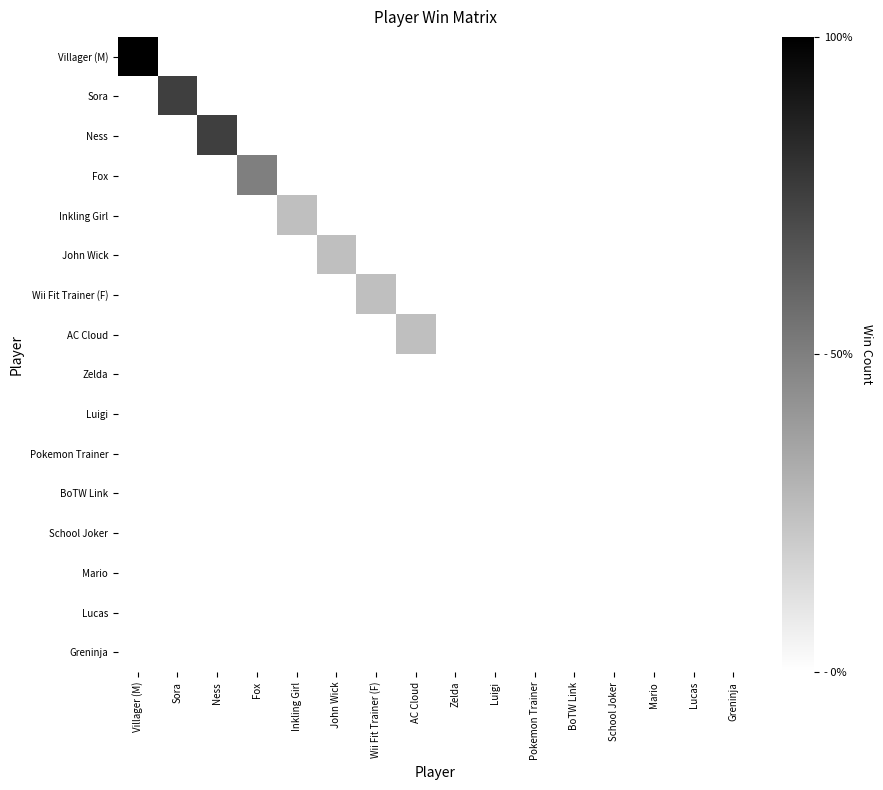

Reading left to right, list all the values displayed in this chart.

Villager (M): Villager (M)=4	Sora=0	Ness=0	Fox=0	Inkling Girl=0	John Wick=0	Wii Fit Trainer (F)=0	AC Cloud=0	Zelda=0	Luigi=0	Pokemon Trainer=0	BoTW Link=0	School Joker=0	Mario=0	Lucas=0	Greninja=0
Sora: Villager (M)=0	Sora=3	Ness=0	Fox=0	Inkling Girl=0	John Wick=0	Wii Fit Trainer (F)=0	AC Cloud=0	Zelda=0	Luigi=0	Pokemon Trainer=0	BoTW Link=0	School Joker=0	Mario=0	Lucas=0	Greninja=0
Ness: Villager (M)=0	Sora=0	Ness=3	Fox=0	Inkling Girl=0	John Wick=0	Wii Fit Trainer (F)=0	AC Cloud=0	Zelda=0	Luigi=0	Pokemon Trainer=0	BoTW Link=0	School Joker=0	Mario=0	Lucas=0	Greninja=0
Fox: Villager (M)=0	Sora=0	Ness=0	Fox=2	Inkling Girl=0	John Wick=0	Wii Fit Trainer (F)=0	AC Cloud=0	Zelda=0	Luigi=0	Pokemon Trainer=0	BoTW Link=0	School Joker=0	Mario=0	Lucas=0	Greninja=0
Inkling Girl: Villager (M)=0	Sora=0	Ness=0	Fox=0	Inkling Girl=1	John Wick=0	Wii Fit Trainer (F)=0	AC Cloud=0	Zelda=0	Luigi=0	Pokemon Trainer=0	BoTW Link=0	School Joker=0	Mario=0	Lucas=0	Greninja=0
John Wick: Villager (M)=0	Sora=0	Ness=0	Fox=0	Inkling Girl=0	John Wick=1	Wii Fit Trainer (F)=0	AC Cloud=0	Zelda=0	Luigi=0	Pokemon Trainer=0	BoTW Link=0	School Joker=0	Mario=0	Lucas=0	Greninja=0
Wii Fit Trainer (F): Villager (M)=0	Sora=0	Ness=0	Fox=0	Inkling Girl=0	John Wick=0	Wii Fit Trainer (F)=1	AC Cloud=0	Zelda=0	Luigi=0	Pokemon Trainer=0	BoTW Link=0	School Joker=0	Mario=0	Lucas=0	Greninja=0
AC Cloud: Villager (M)=0	Sora=0	Ness=0	Fox=0	Inkling Girl=0	John Wick=0	Wii Fit Trainer (F)=0	AC Cloud=1	Zelda=0	Luigi=0	Pokemon Trainer=0	BoTW Link=0	School Joker=0	Mario=0	Lucas=0	Greninja=0
Zelda: Villager (M)=0	Sora=0	Ness=0	Fox=0	Inkling Girl=0	John Wick=0	Wii Fit Trainer (F)=0	AC Cloud=0	Zelda=0	Luigi=0	Pokemon Trainer=0	BoTW Link=0	School Joker=0	Mario=0	Lucas=0	Greninja=0
Luigi: Villager (M)=0	Sora=0	Ness=0	Fox=0	Inkling Girl=0	John Wick=0	Wii Fit Trainer (F)=0	AC Cloud=0	Zelda=0	Luigi=0	Pokemon Trainer=0	BoTW Link=0	School Joker=0	Mario=0	Lucas=0	Greninja=0
Pokemon Trainer: Villager (M)=0	Sora=0	Ness=0	Fox=0	Inkling Girl=0	John Wick=0	Wii Fit Trainer (F)=0	AC Cloud=0	Zelda=0	Luigi=0	Pokemon Trainer=0	BoTW Link=0	School Joker=0	Mario=0	Lucas=0	Greninja=0
BoTW Link: Villager (M)=0	Sora=0	Ness=0	Fox=0	Inkling Girl=0	John Wick=0	Wii Fit Trainer (F)=0	AC Cloud=0	Zelda=0	Luigi=0	Pokemon Trainer=0	BoTW Link=0	School Joker=0	Mario=0	Lucas=0	Greninja=0
School Joker: Villager (M)=0	Sora=0	Ness=0	Fox=0	Inkling Girl=0	John Wick=0	Wii Fit Trainer (F)=0	AC Cloud=0	Zelda=0	Luigi=0	Pokemon Trainer=0	BoTW Link=0	School Joker=0	Mario=0	Lucas=0	Greninja=0
Mario: Villager (M)=0	Sora=0	Ness=0	Fox=0	Inkling Girl=0	John Wick=0	Wii Fit Trainer (F)=0	AC Cloud=0	Zelda=0	Luigi=0	Pokemon Trainer=0	BoTW Link=0	School Joker=0	Mario=0	Lucas=0	Greninja=0
Lucas: Villager (M)=0	Sora=0	Ness=0	Fox=0	Inkling Girl=0	John Wick=0	Wii Fit Trainer (F)=0	AC Cloud=0	Zelda=0	Luigi=0	Pokemon Trainer=0	BoTW Link=0	School Joker=0	Mario=0	Lucas=0	Greninja=0
Greninja: Villager (M)=0	Sora=0	Ness=0	Fox=0	Inkling Girl=0	John Wick=0	Wii Fit Trainer (F)=0	AC Cloud=0	Zelda=0	Luigi=0	Pokemon Trainer=0	BoTW Link=0	School Joker=0	Mario=0	Lucas=0	Greninja=0